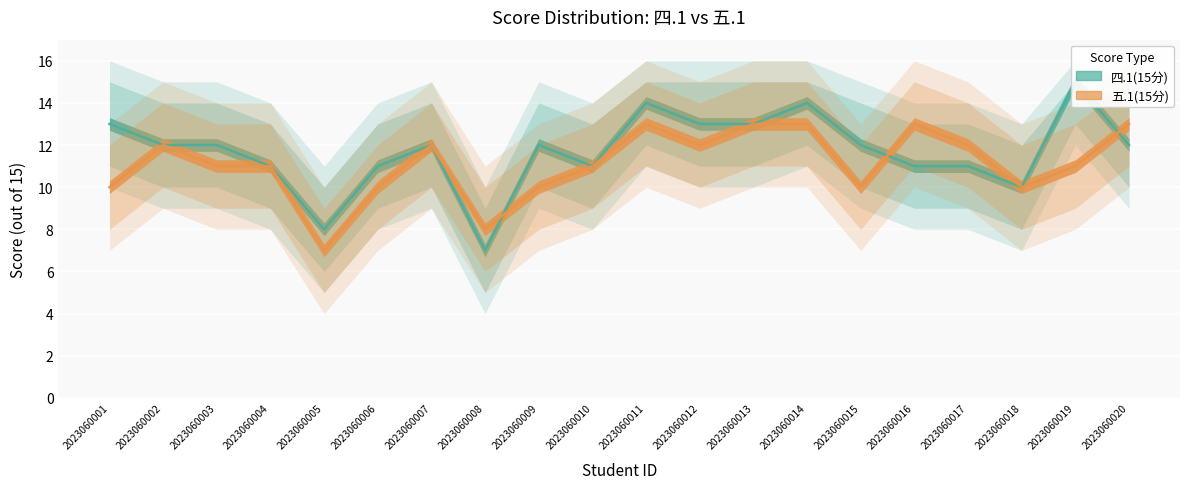

How many data points in 五.1(15分) are less than 11?

7